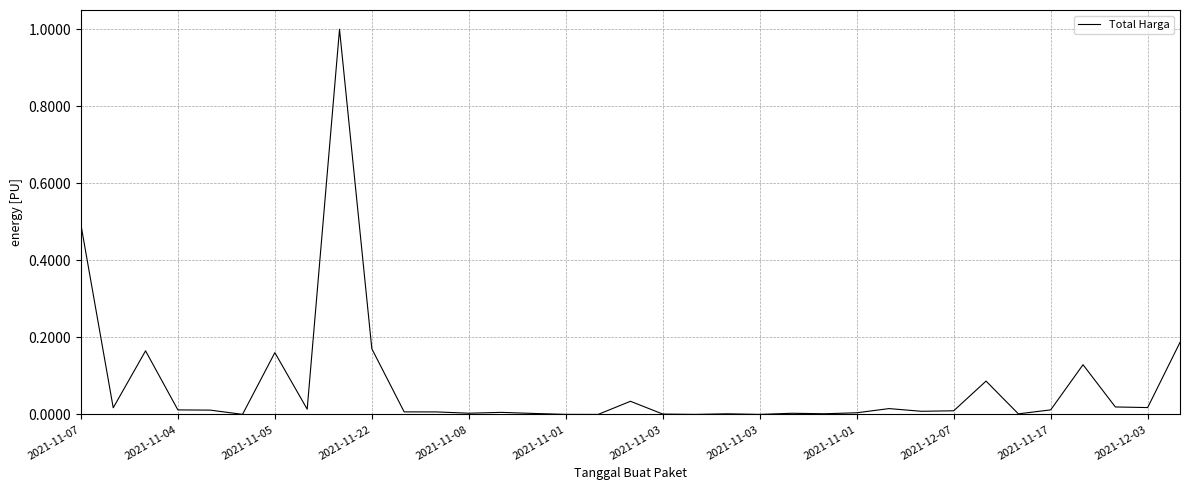

What is the difference between the second highest and minimum values?

0.5